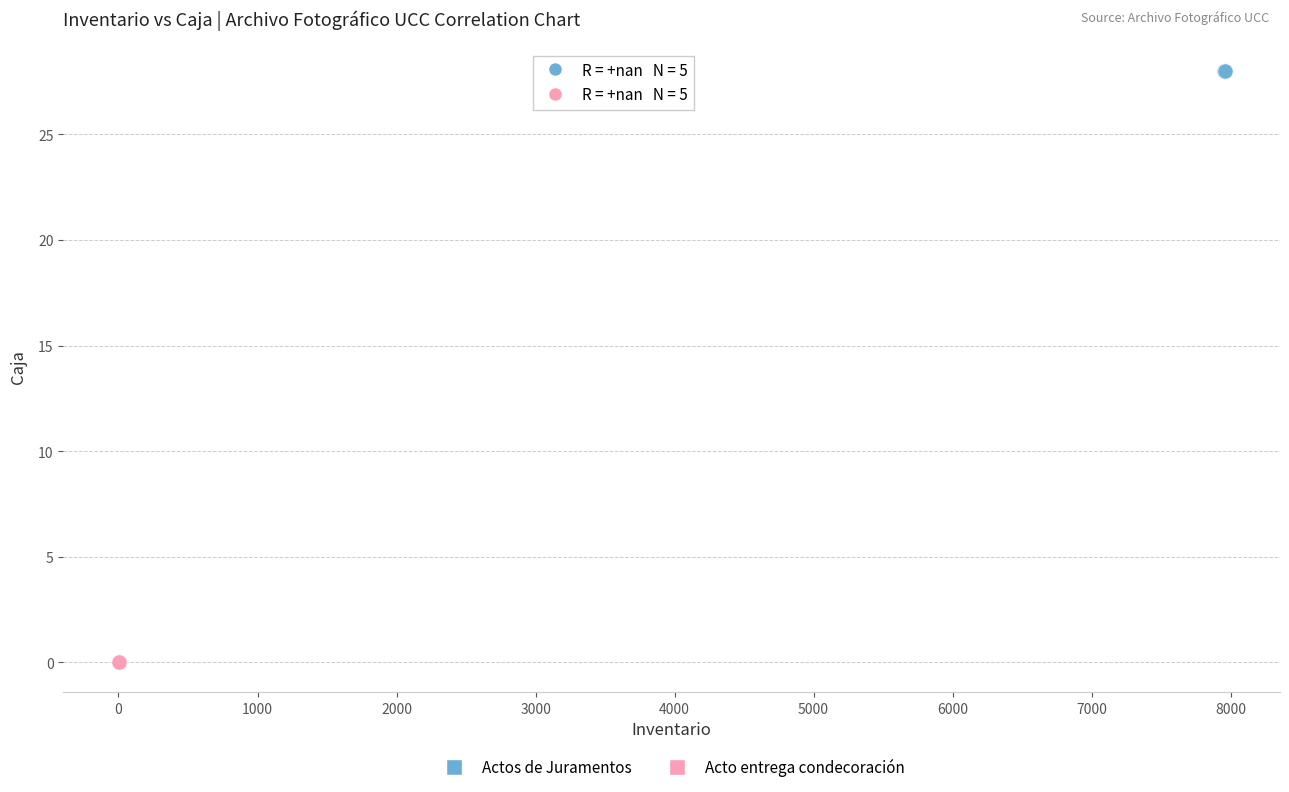

Which series contains the lowest Y value?

Acto entrega condecoración